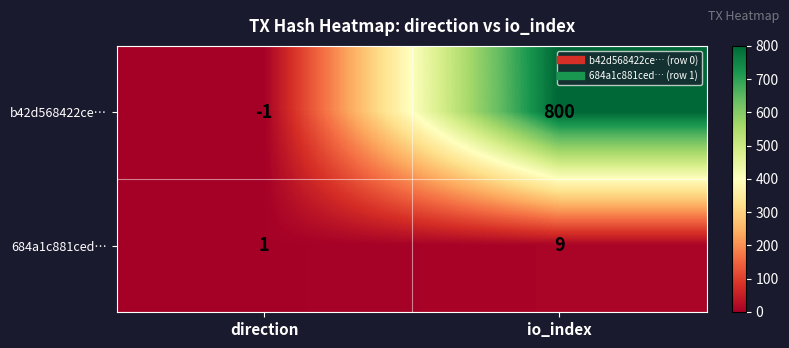

What is the smallest value displayed?

-1